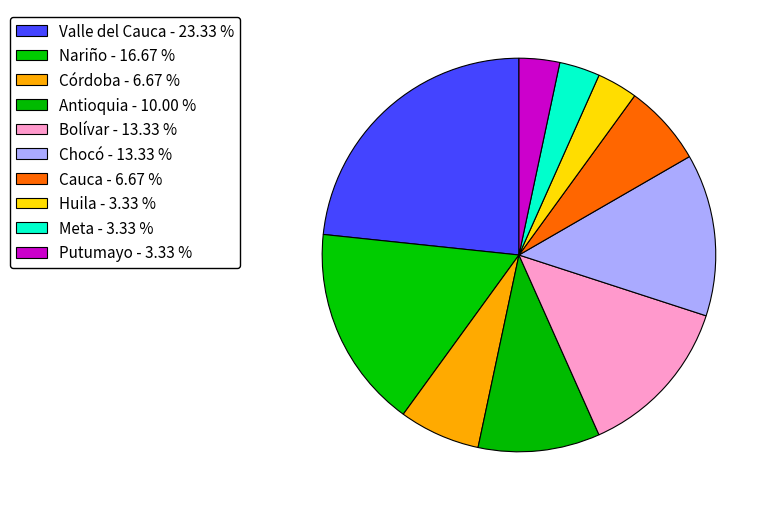

What percentage is the Antioquia slice, to the nearest percent?

10%